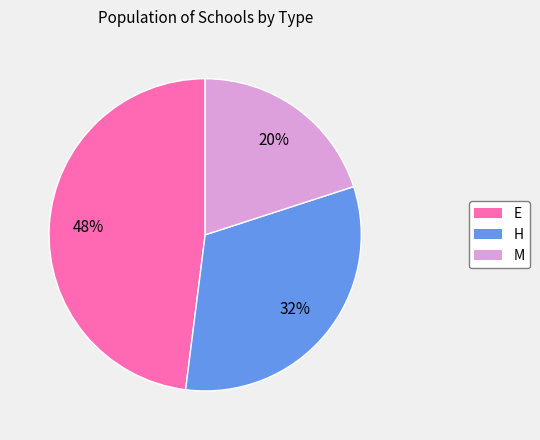

To the nearest percent, what portion does E represent?

48%